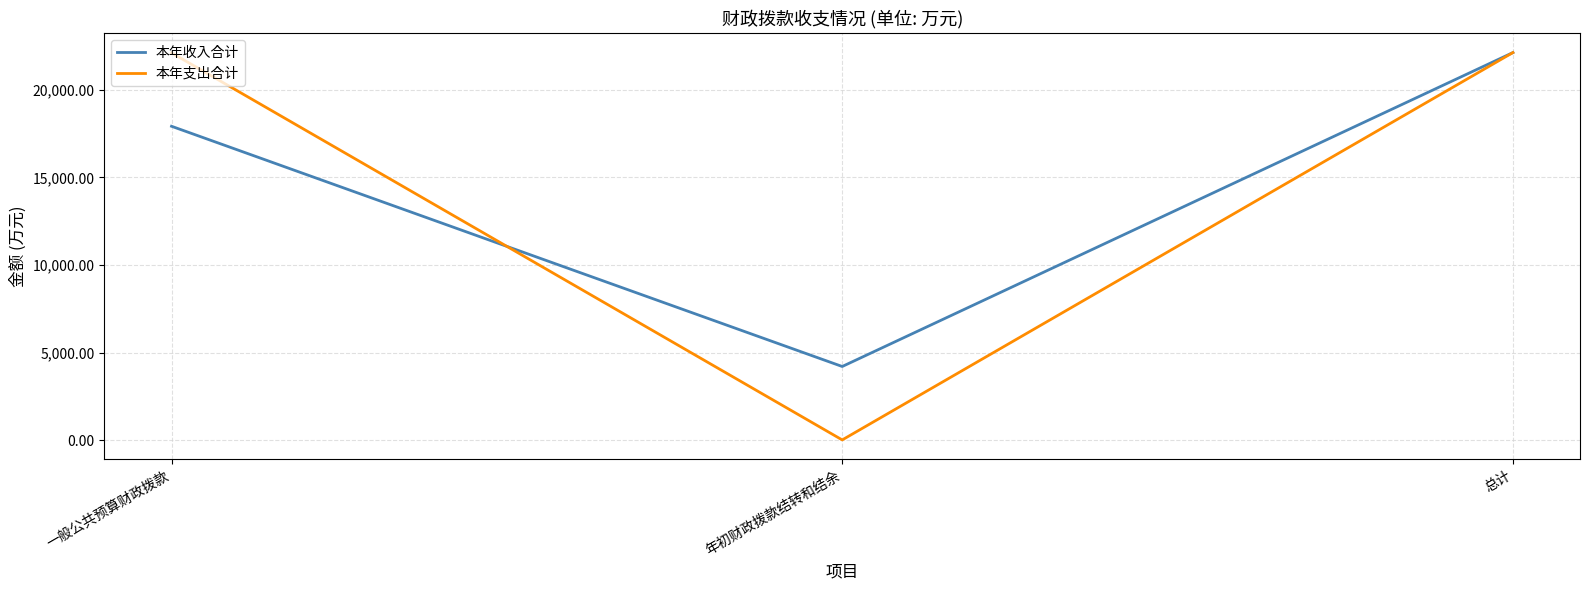

At 年初财政拨款结转和结余, list the series in order from largest to smallest.

本年收入合计, 本年支出合计